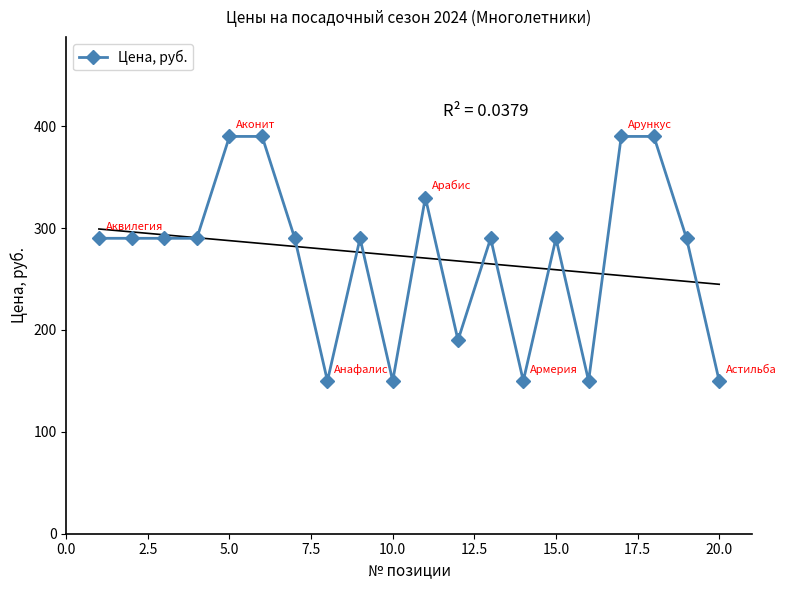

Reading right to left, extract all data points from this chart.

150	290	390	390	150	290	150	290	190	330	150	290	150	290	390	390	290	290	290	290